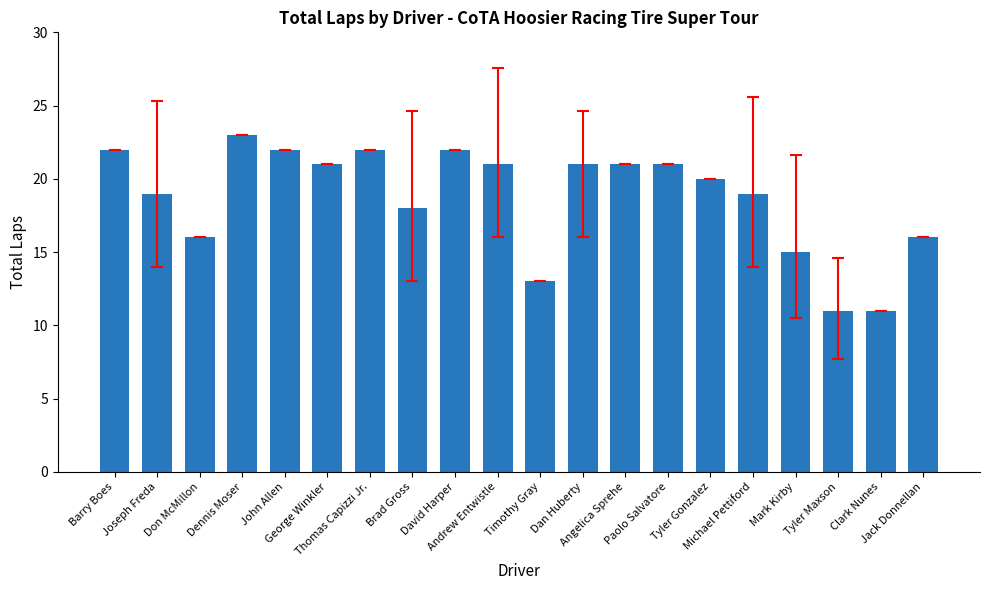

What is the greatest value displayed?

23